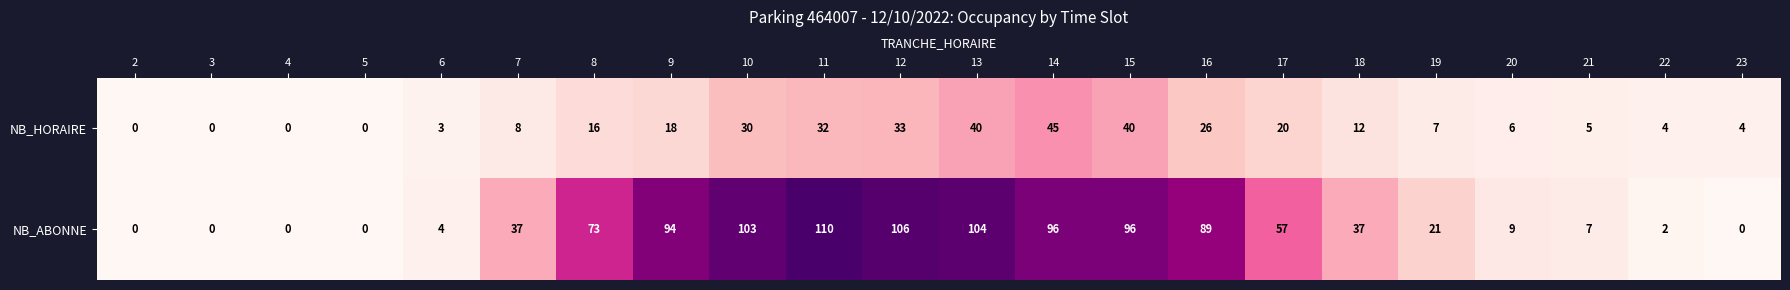

At which label does NB_HORAIRE first exceed 12?

8